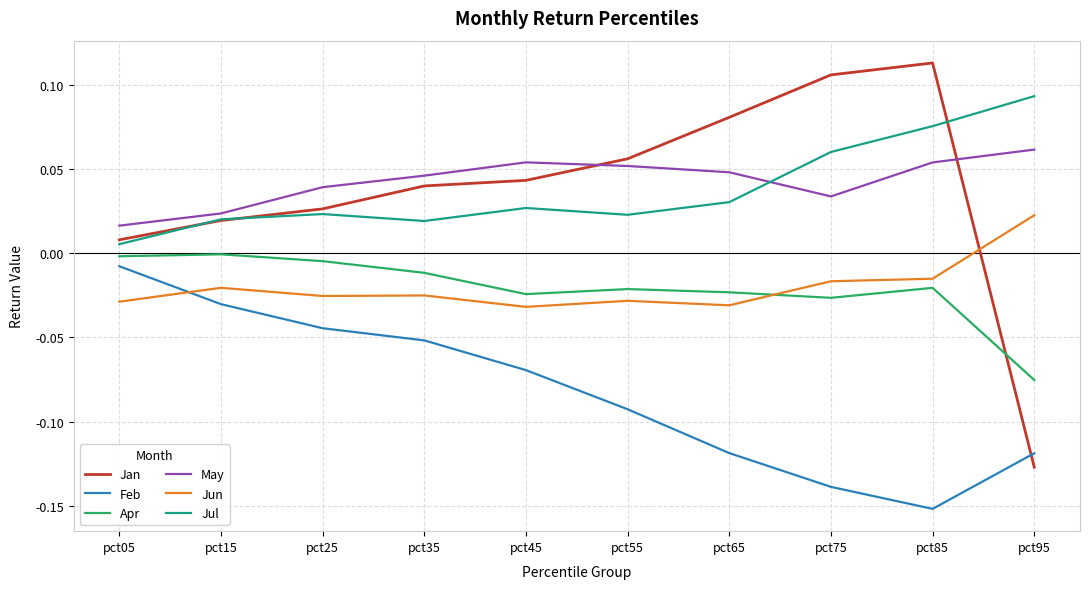

At which category is the sum across all series the highest?

pct85